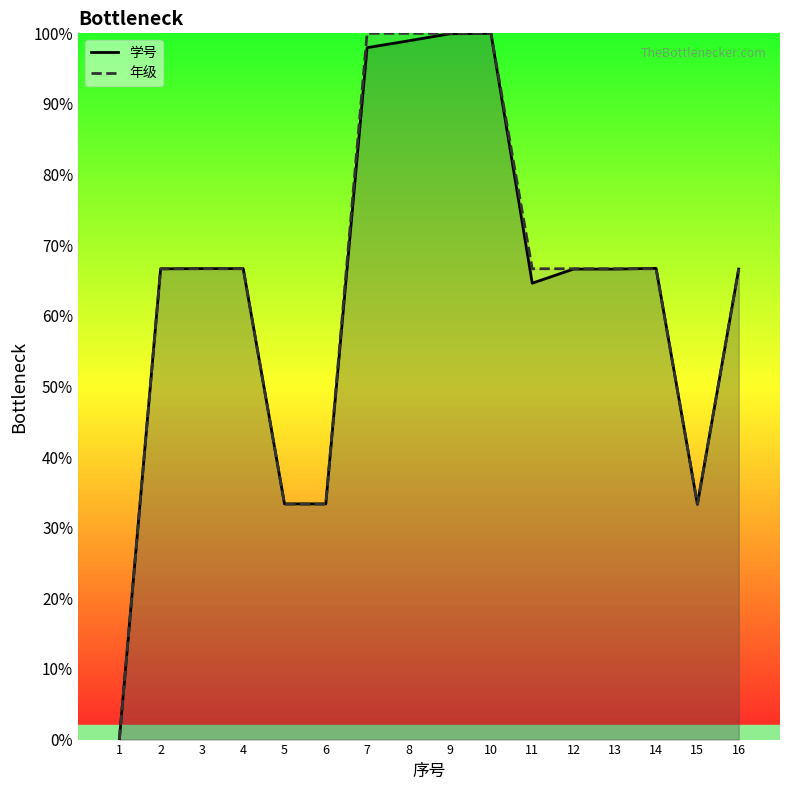

Is it true that 年级 equals 66.7 at 2?

True